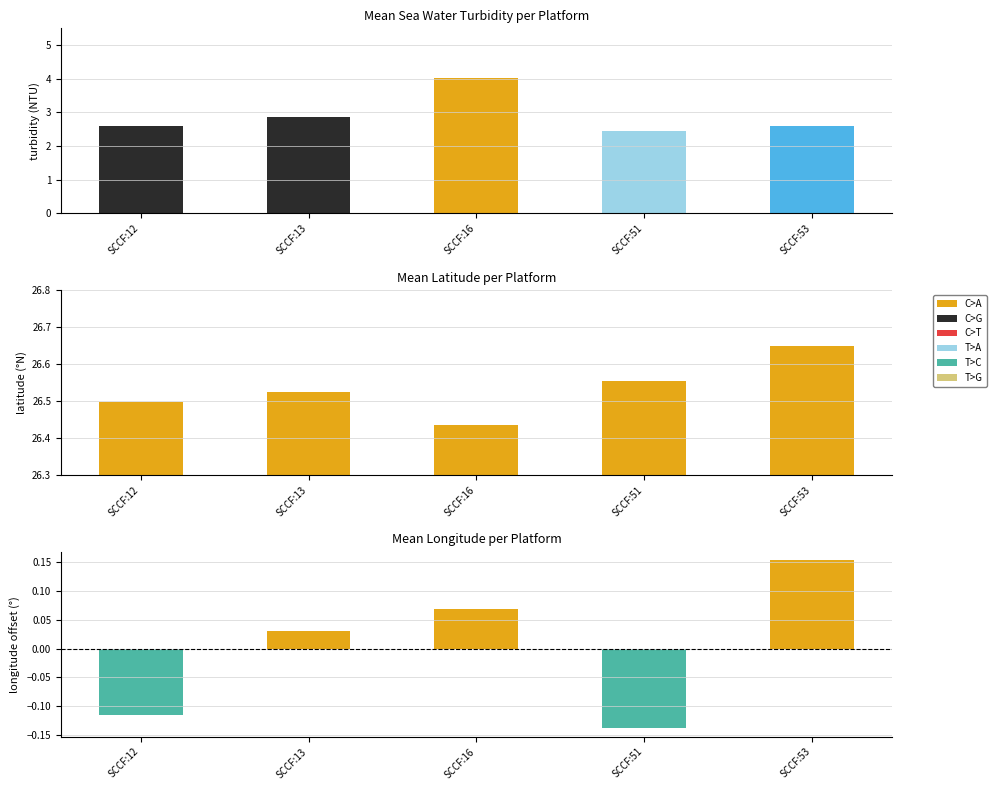

What is the minimum value for longitude?

-0.1